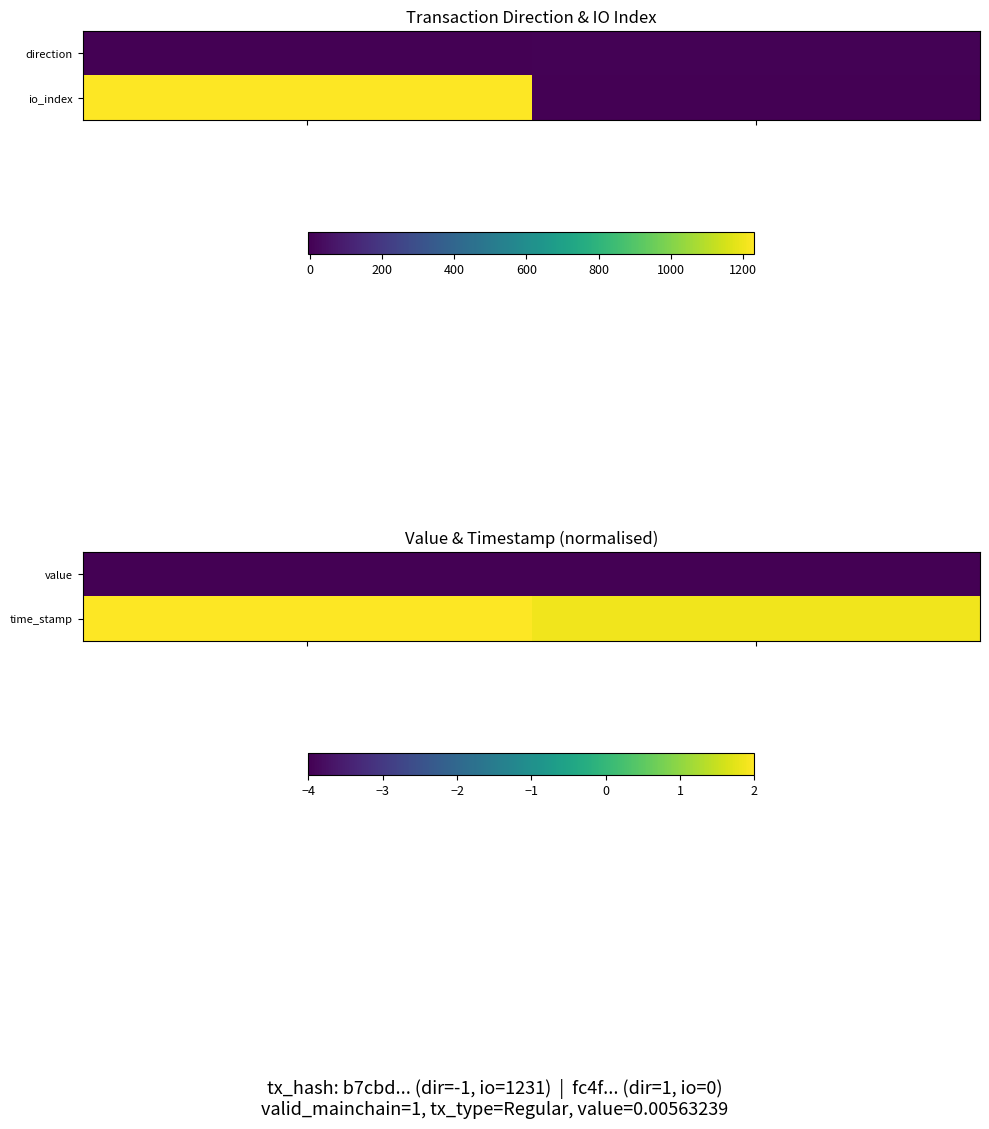

Rank the series by their average value, from highest to lowest.

time_stamp, value